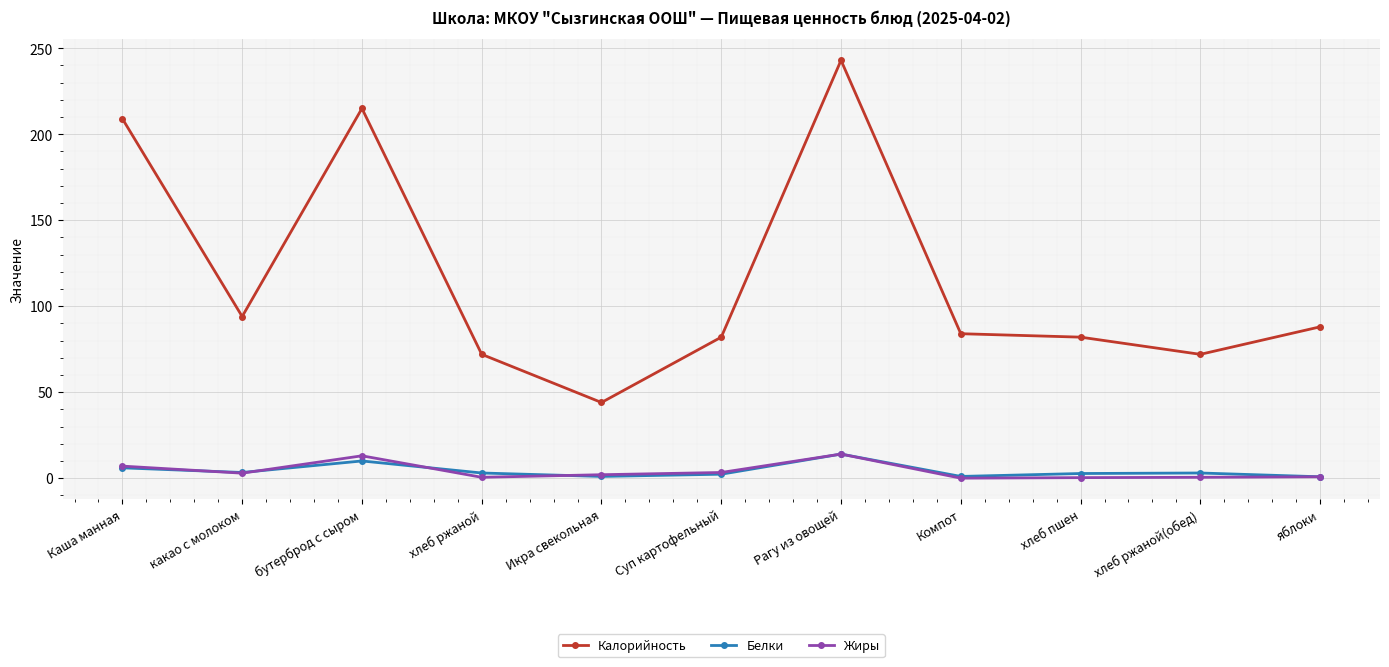

Which category has the highest value across all series?

Рагу из овощей